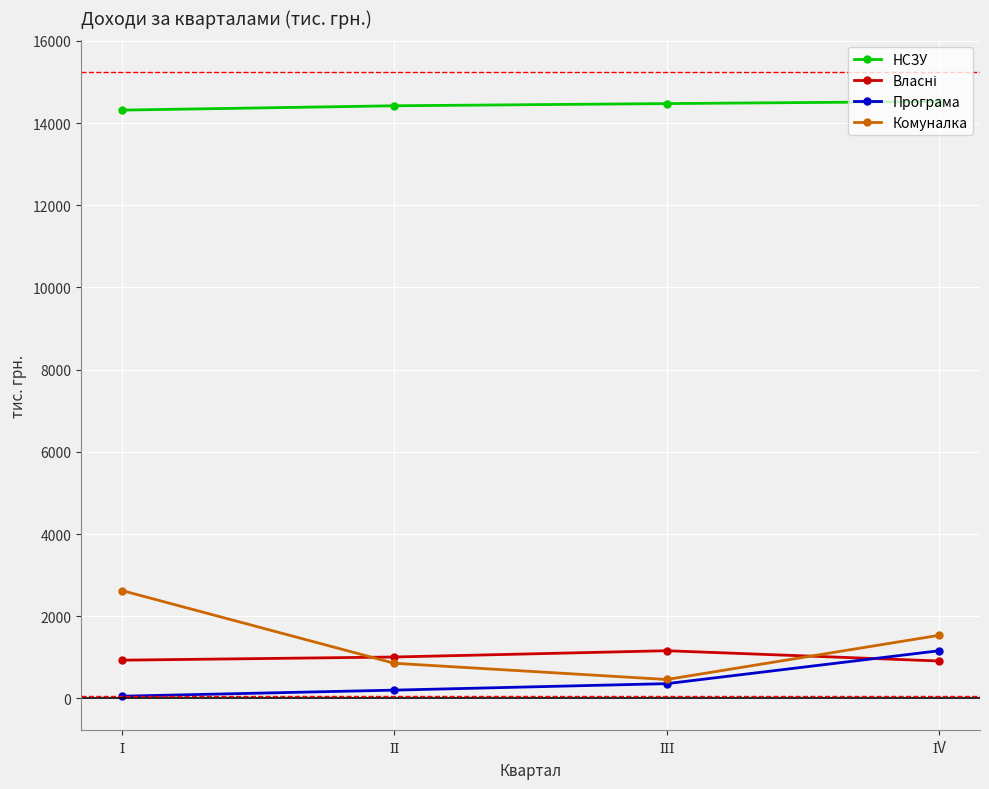

What is the highest value of the НСЗУ series?

14525.6